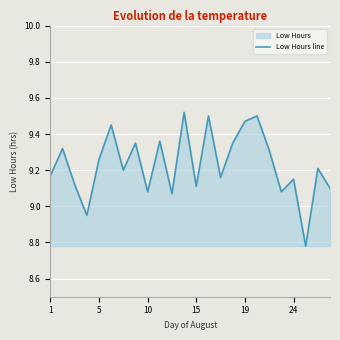

How many points are lower than both their immediate neighbors (excluding endpoints)?

8